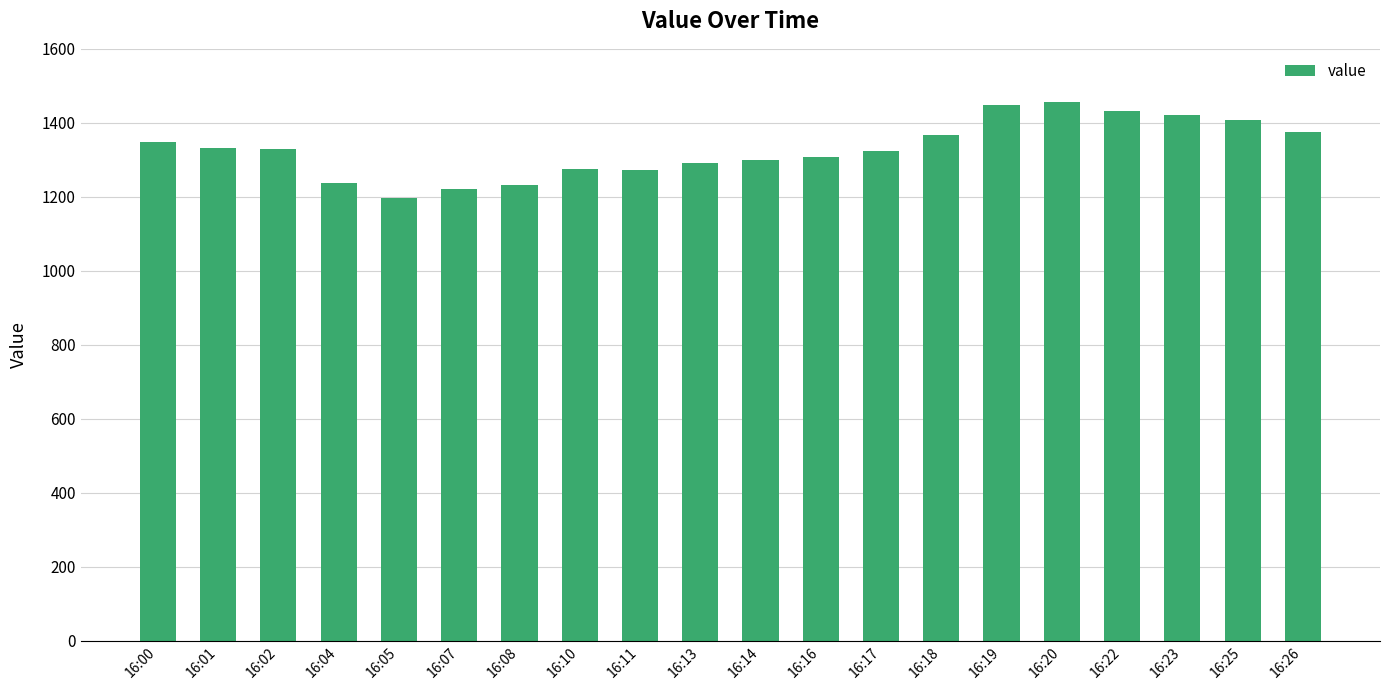

What is the sum of the values at 16:10 and 16:22?

2708